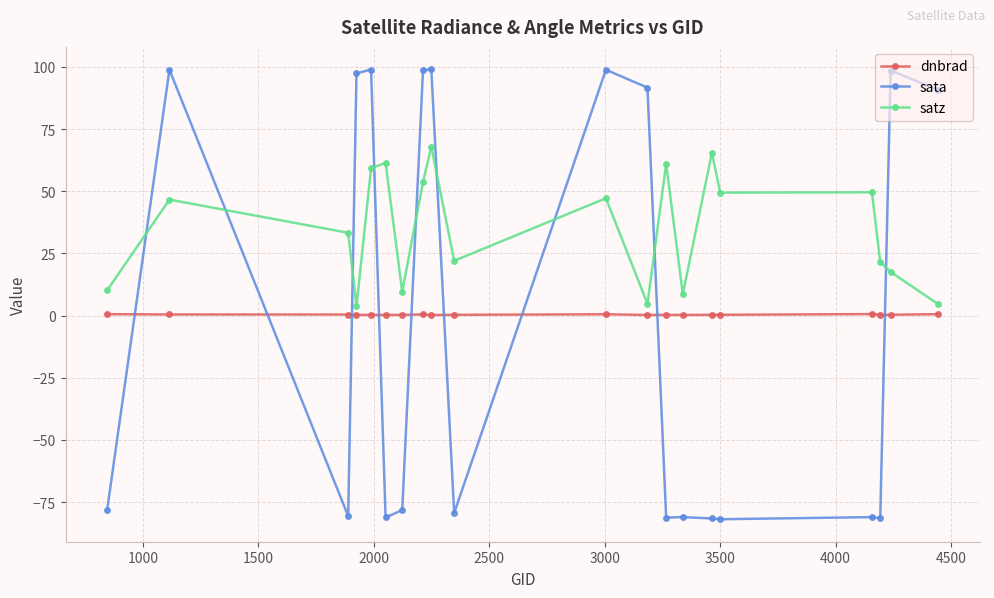

At how many categories does at least one series exceed 27?

15